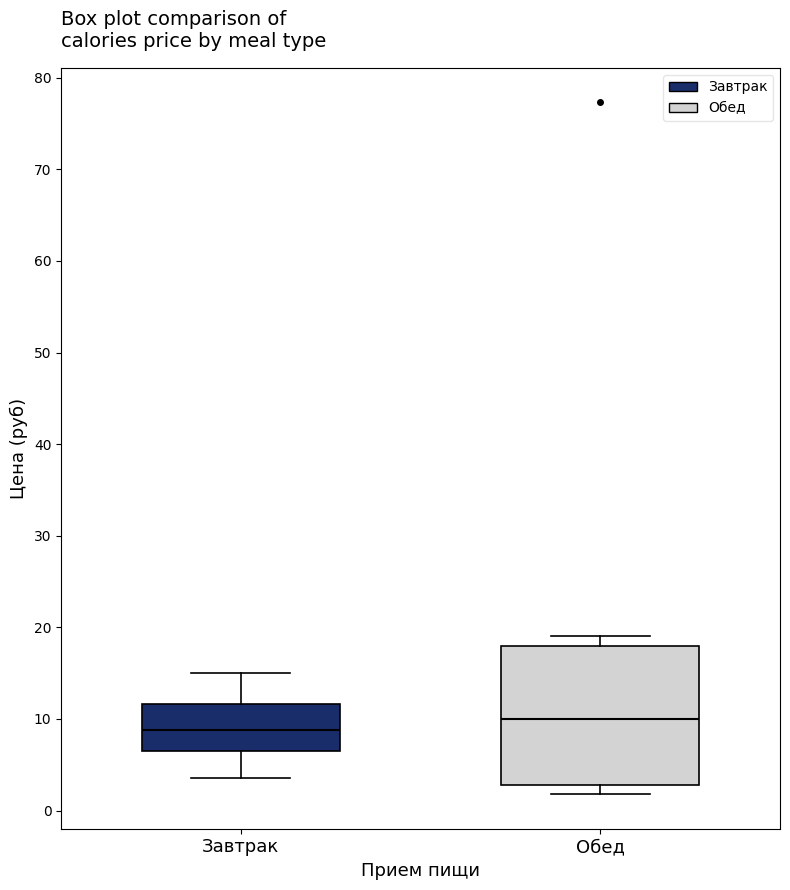

Reading left to right, read every box against the y-axis: the position of its median line, the range the box covers, and the ends of its whiskers. The values are not printed on the chart, so give them approximately, as read against the axis.

Завтрак: median 9, box 6 to 12, whiskers 4 to 15
Обед: median 10, box 3 to 18, whiskers 2 to 19